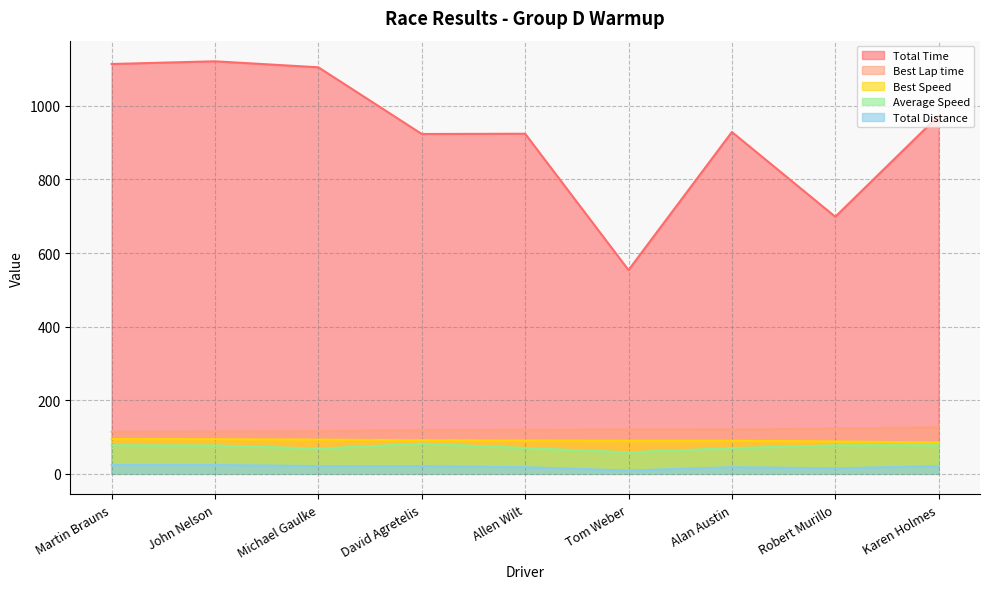

The Average Speed series shows 77.1 at John Nelson. True or false?

True